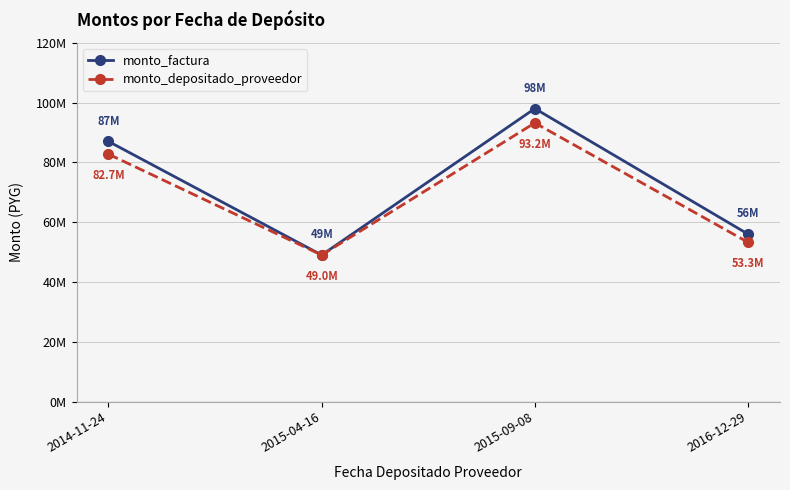

Is this an area chart (filled region under the line)?

No